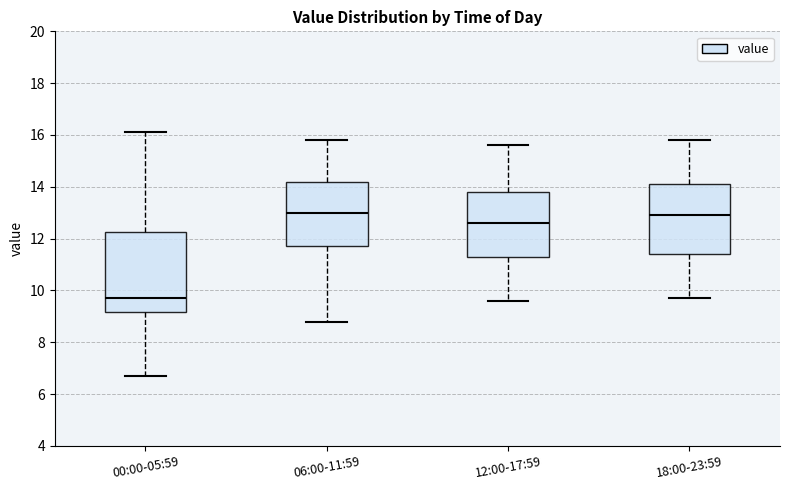

Reading left to right, transcribe this box plot: for each box, give where its median line is, the range the box spans, and where its two whiskers end, as read against the y-axis. The values are not printed on the chart, so give them approximately, as read against the axis.

00:00-05:59: median 9.8, box 9.2 to 12.2, whiskers 6.6 to 16.2
06:00-11:59: median 13.0, box 11.8 to 14.2, whiskers 8.8 to 15.8
12:00-17:59: median 12.6, box 11.4 to 13.8, whiskers 9.6 to 15.6
18:00-23:59: median 13.0, box 11.4 to 14.2, whiskers 9.8 to 15.8